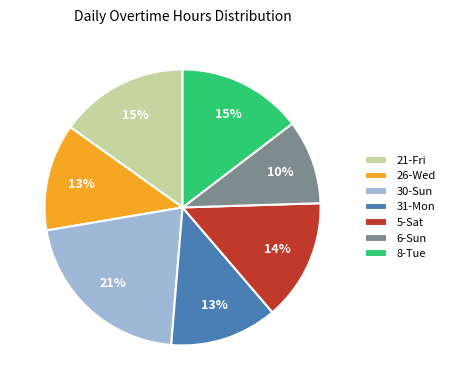

How many slices are in this pie chart?

7